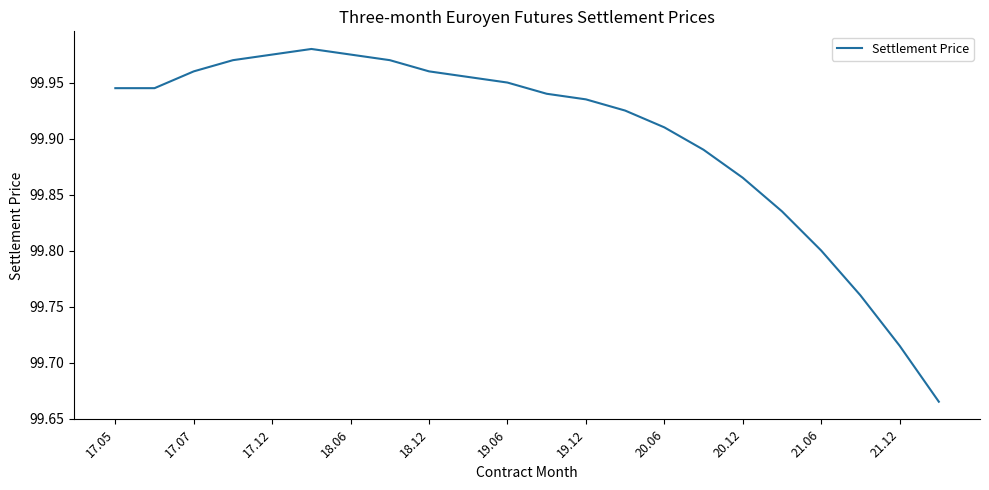

What is the difference between the maximum and minimum values?

0.3